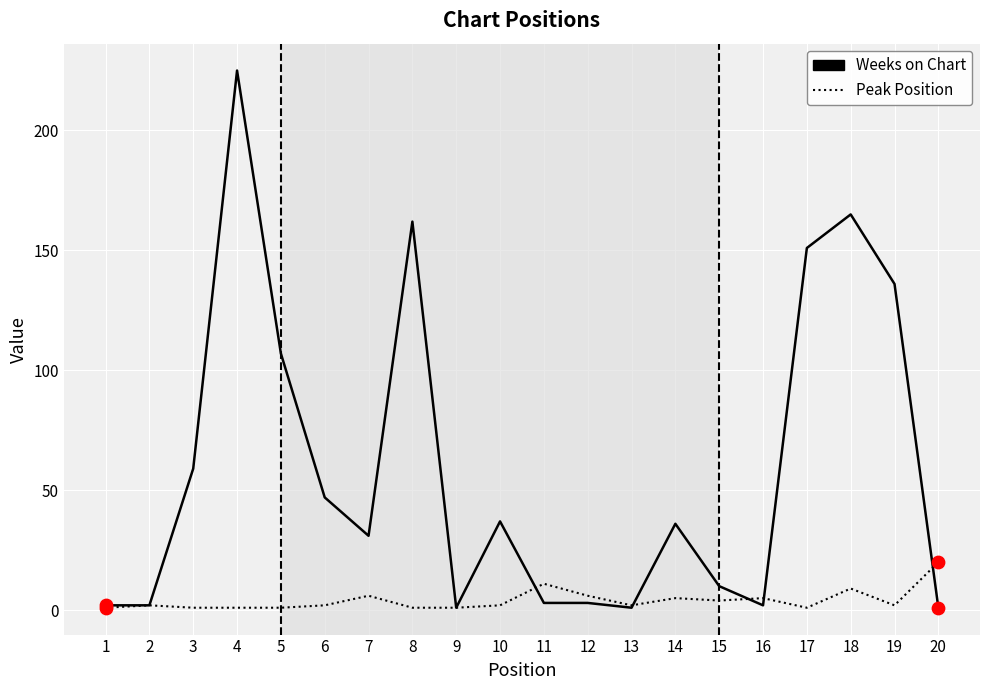

At which category is the sum across all series the highest?

4